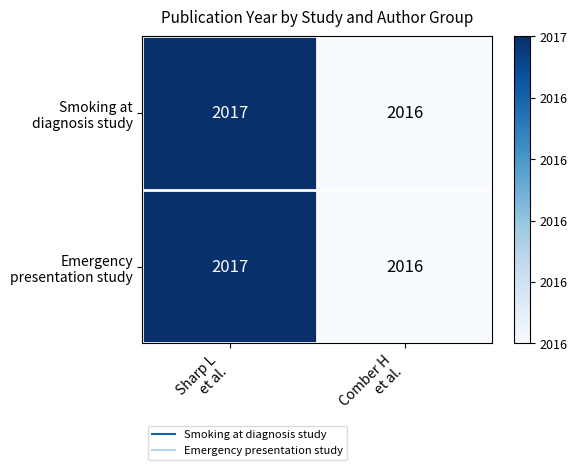

What is the total value across all series at Sharp L
et al.?

4034